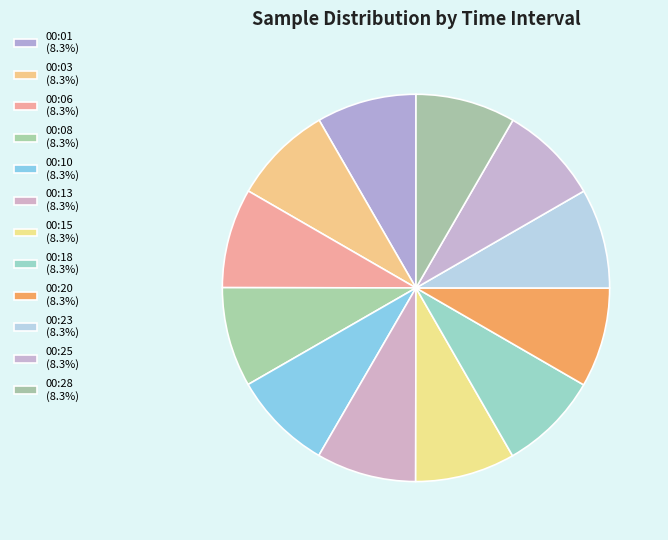

To the nearest percent, what percentage of the pie is 00:08?

8%